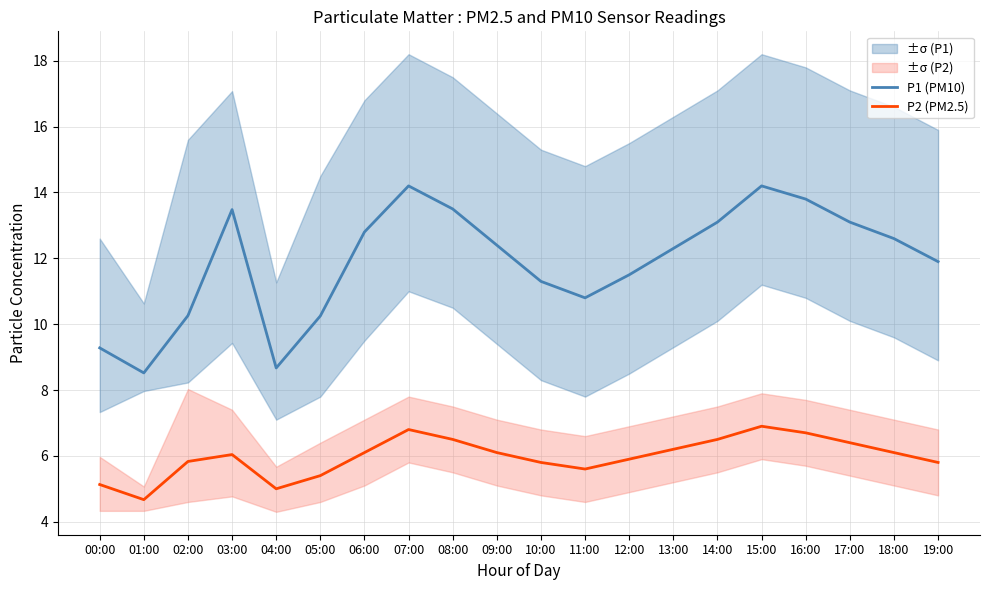

What is the greatest value displayed?

14.2